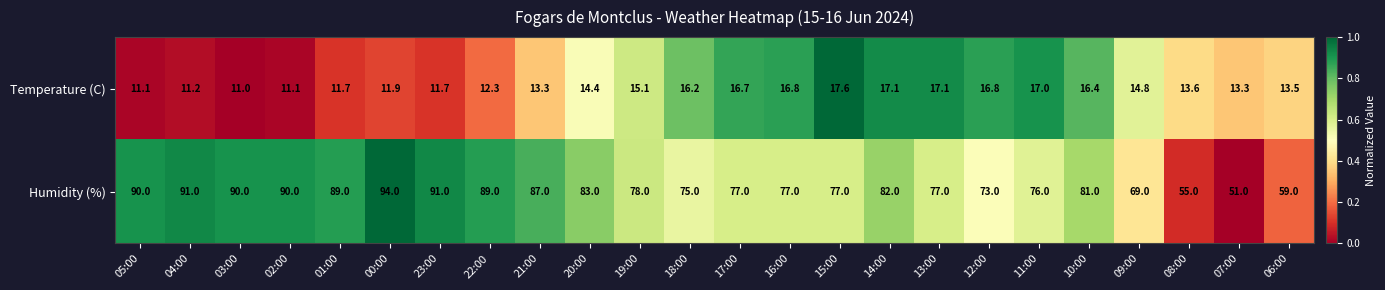

What is the sum of the Humidity (%) values at 05:00 and 22:00?

179.0